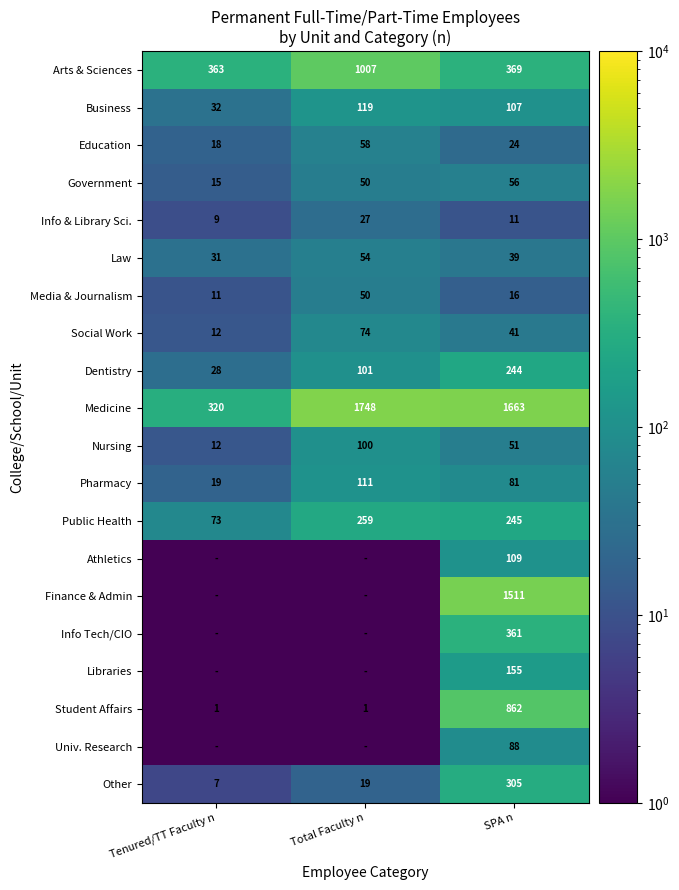

Count the number of data series in this chart.

20